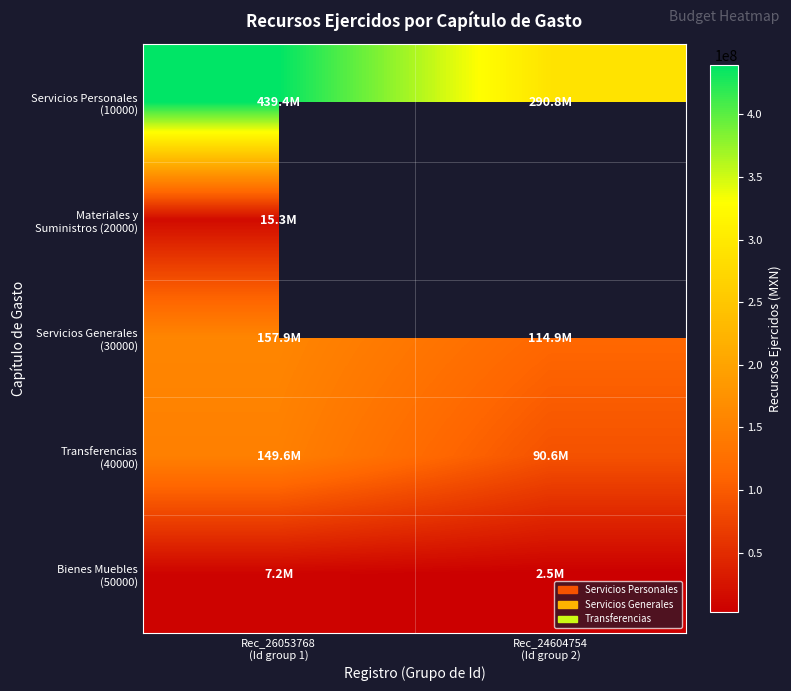

Where is Servicios Generales (30000) nearest to the value 136416035?

Rec_26053768 (Id group 1)